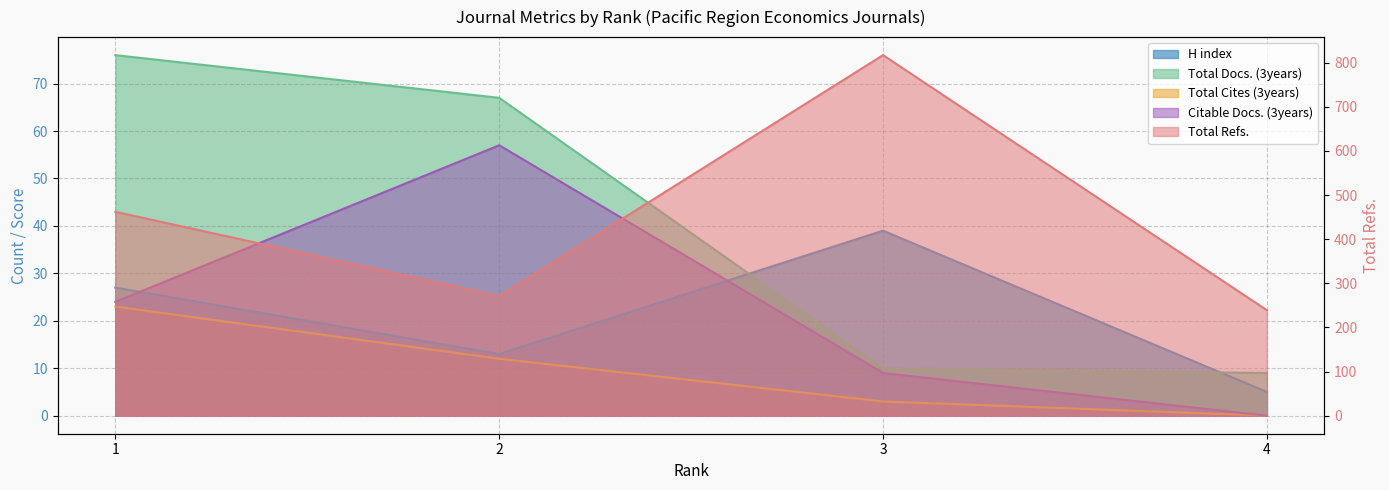

What is the sum of all Total Cites (3years) values?

38